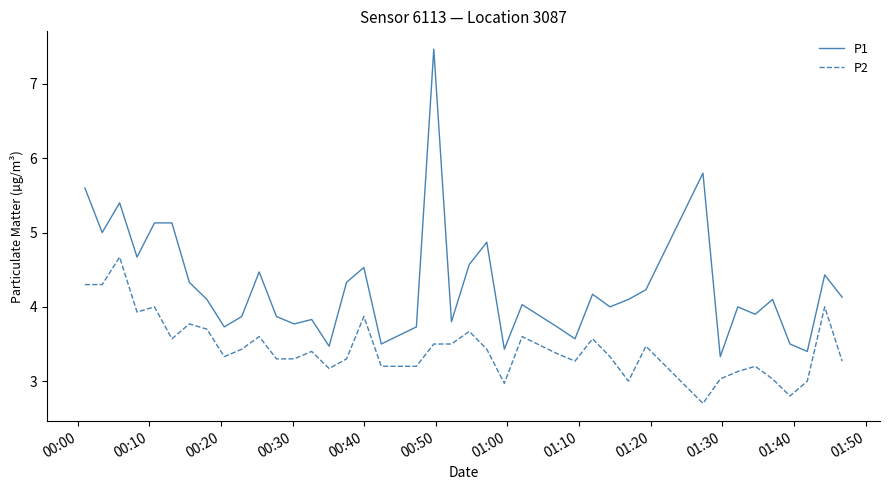

What are all the series names shown in the legend?

P1, P2